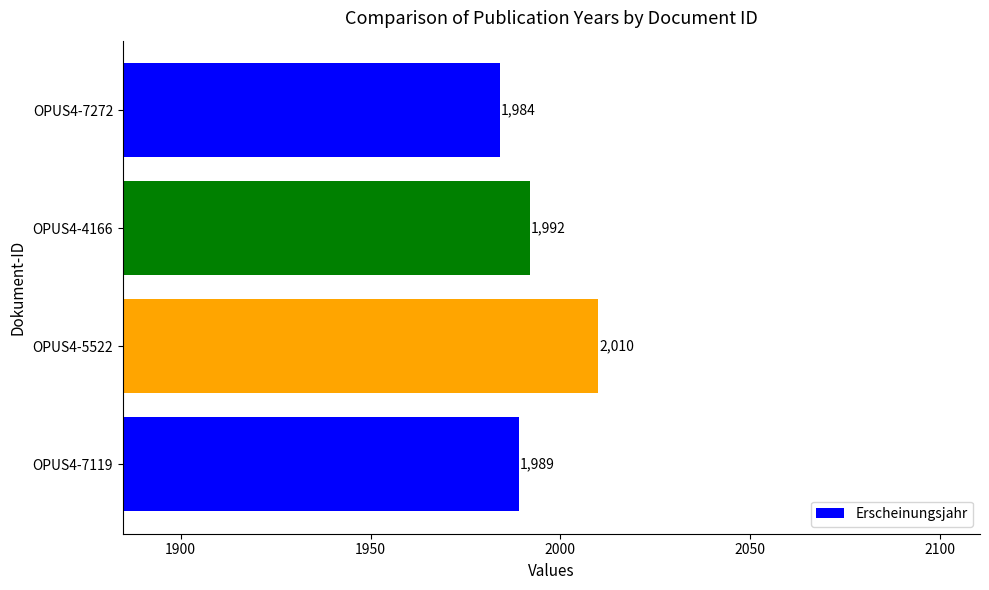

What is the difference between the maximum and minimum values?

26